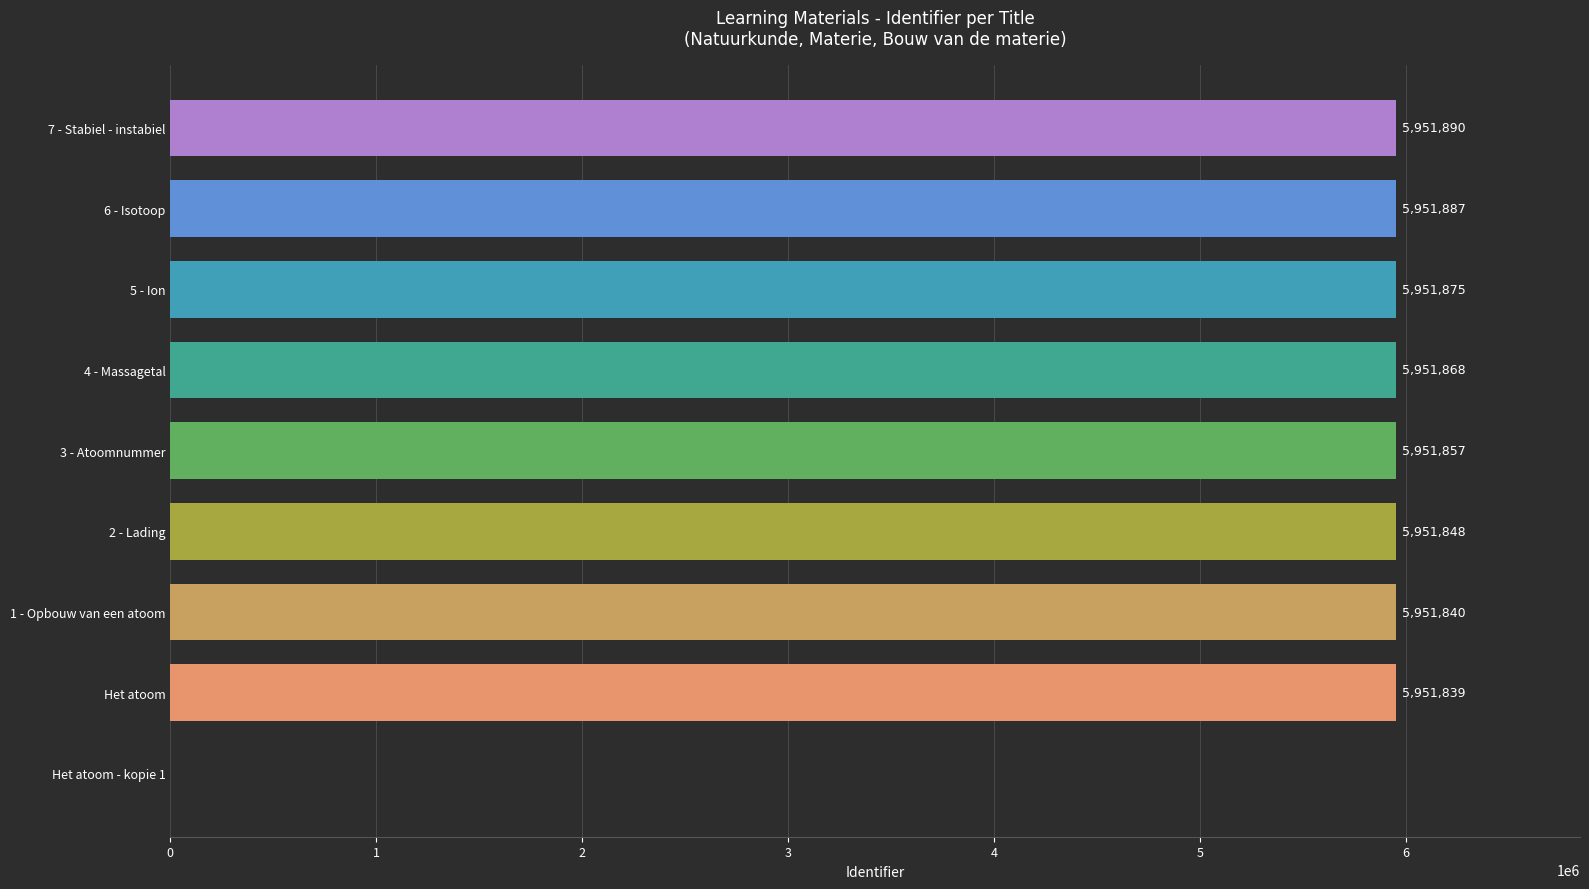

What is the average value?

5290545